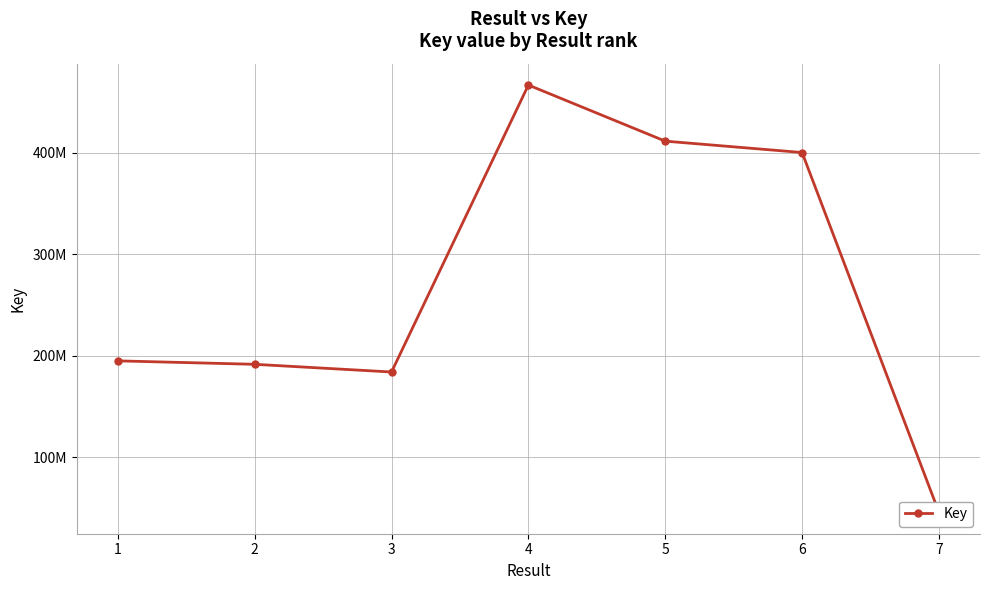

Reading left to right, what are all the values shown in this chart?

1=195013179	2=191613607	3=184030172	4=466917704	5=411604729	6=400386132	7=45671062